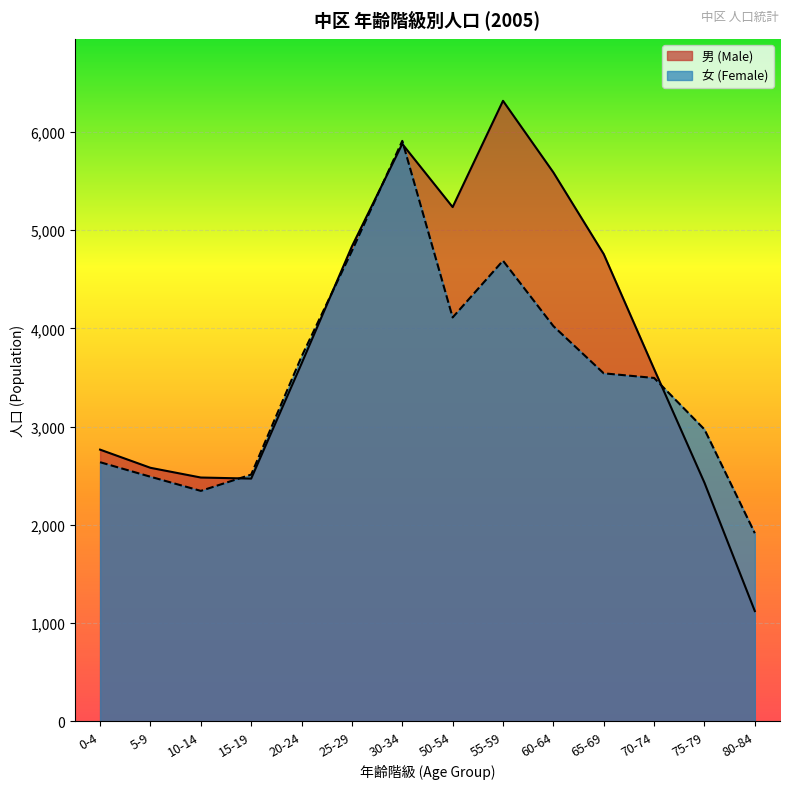

How many intersections are there between 男 (Male) and 女 (Female)?

5